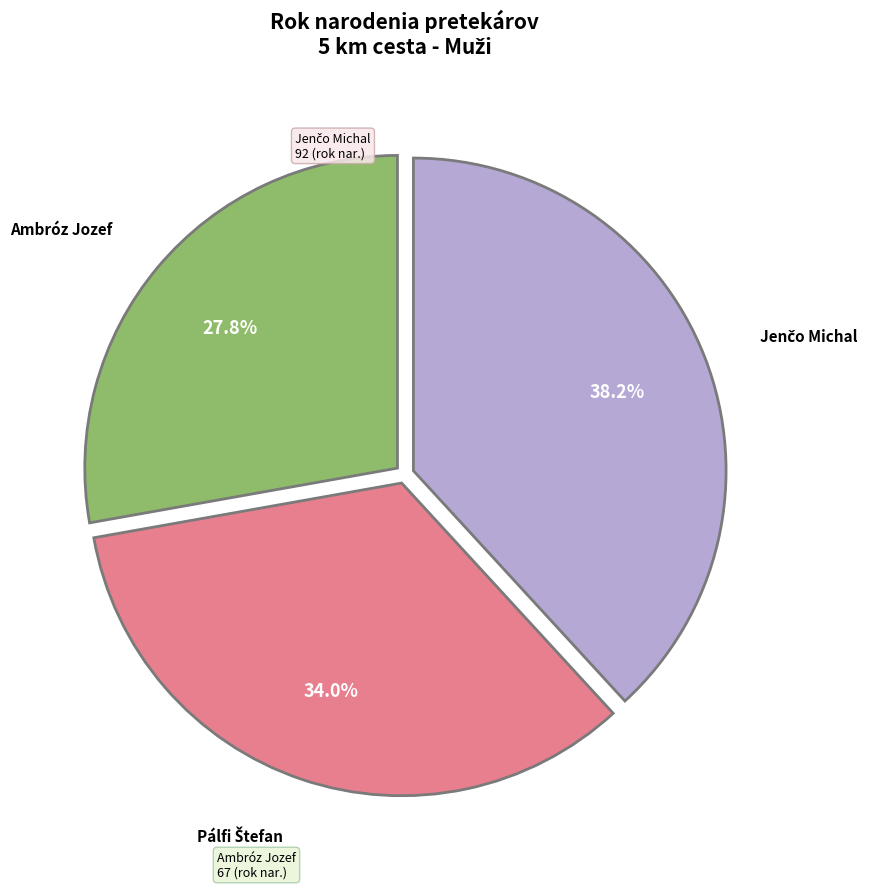

Does any single category account for the majority?

No